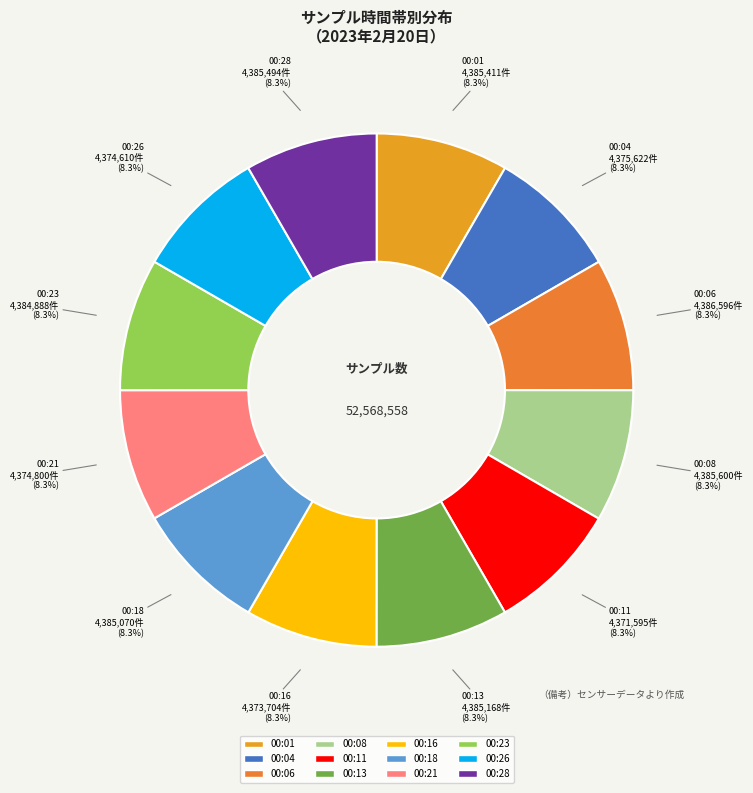

To the nearest percent, what portion does 00:08 represent?

8%